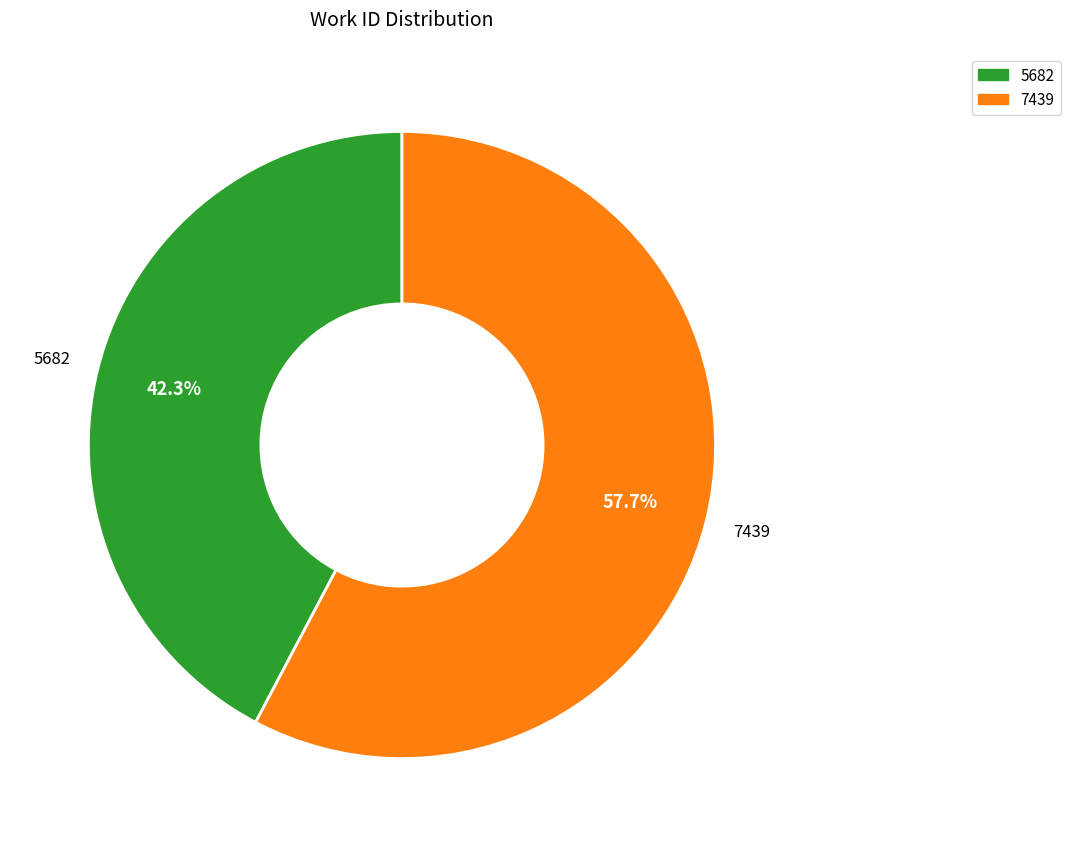

To the nearest percent, what is the difference between the 7439 and 5682 slice percentages?

15%